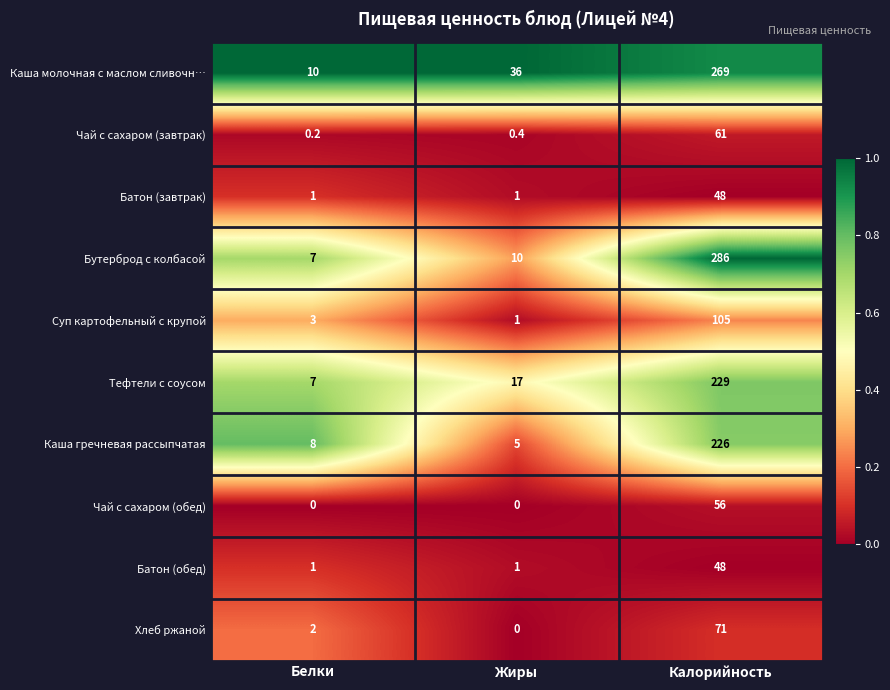

What is the maximum value shown in the chart?

286.0